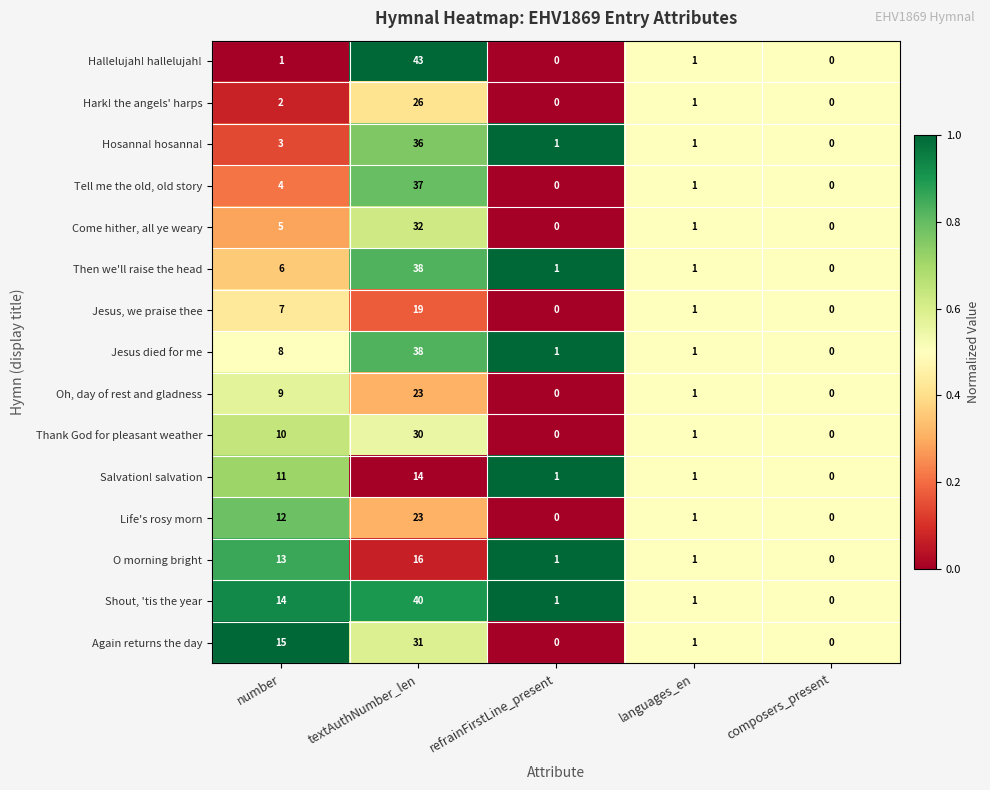

The value of Oh, day of rest and gladness at number is 9. True or false?

True